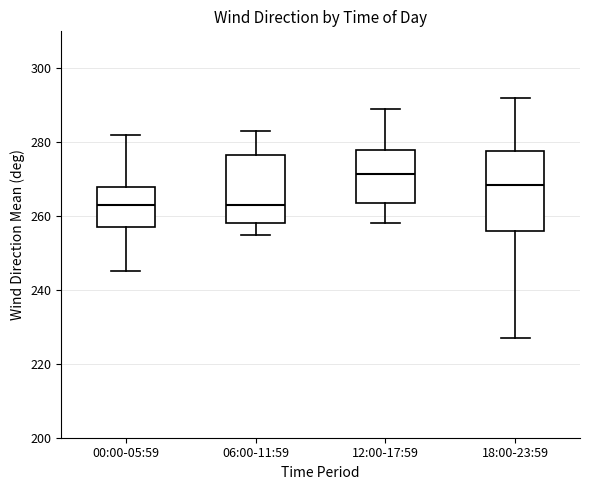

Reading left to right, read every box against the y-axis: the position of its median line, the range the box covers, and the ends of its whiskers. The values are not printed on the chart, so give them approximately, as read against the axis.

00:00-05:59: median 264, box 258 to 268, whiskers 246 to 282
06:00-11:59: median 264, box 258 to 276, whiskers 256 to 284
12:00-17:59: median 272, box 264 to 278, whiskers 258 to 290
18:00-23:59: median 268, box 256 to 278, whiskers 228 to 292